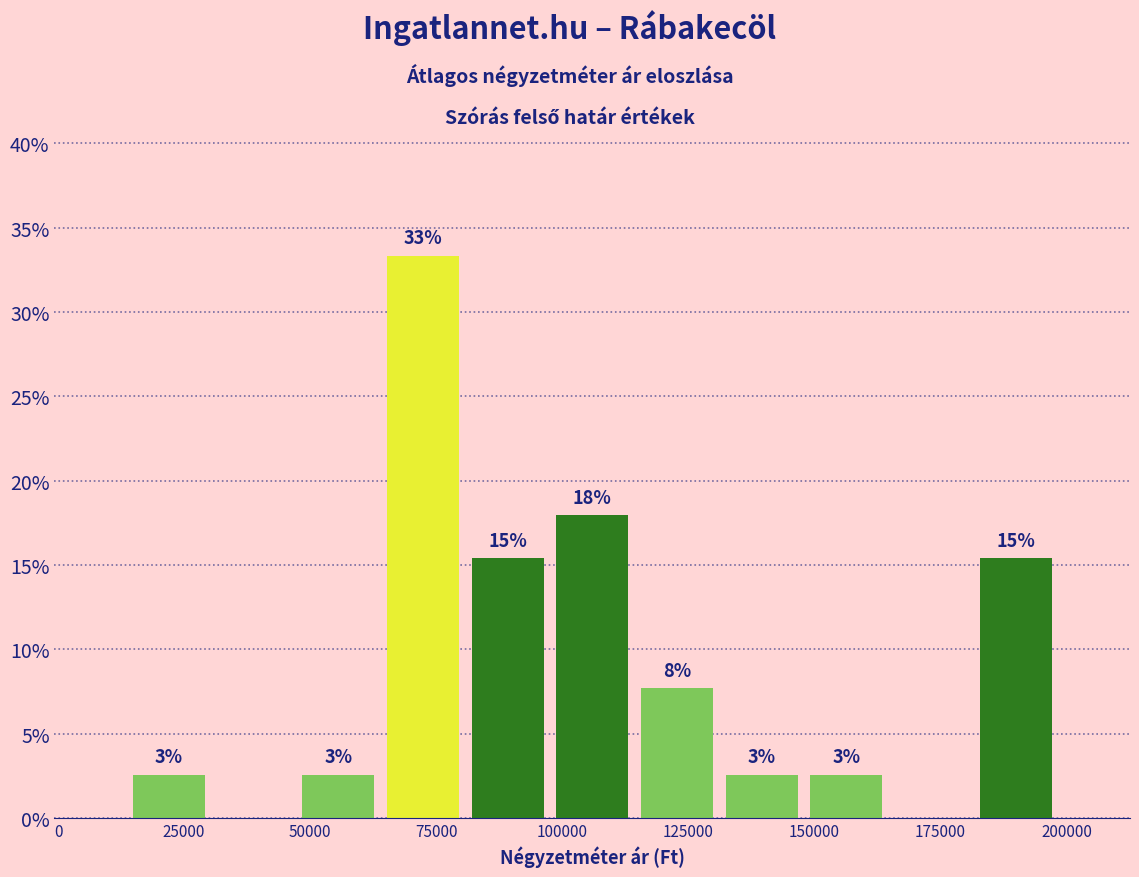

Read against the x-axis, roughly where is the centre of the tallest bar?

70000